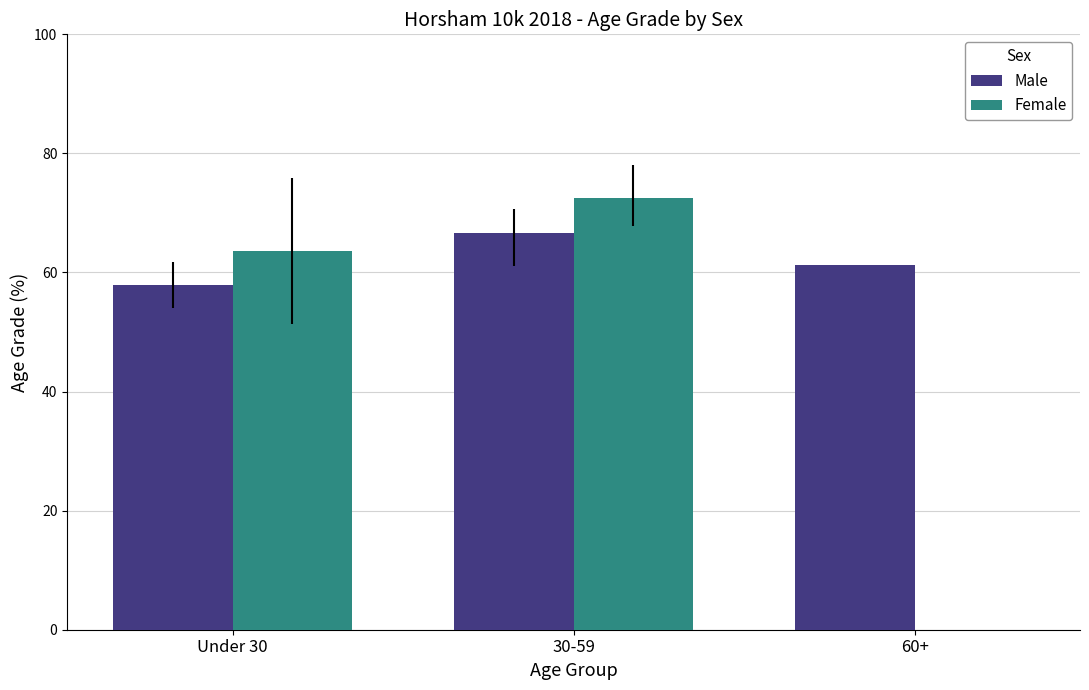

Reading left to right, what are all the values shown in this chart?

Male: 57.8	66.7	61.3
Female: 63.6	72.5	0.0